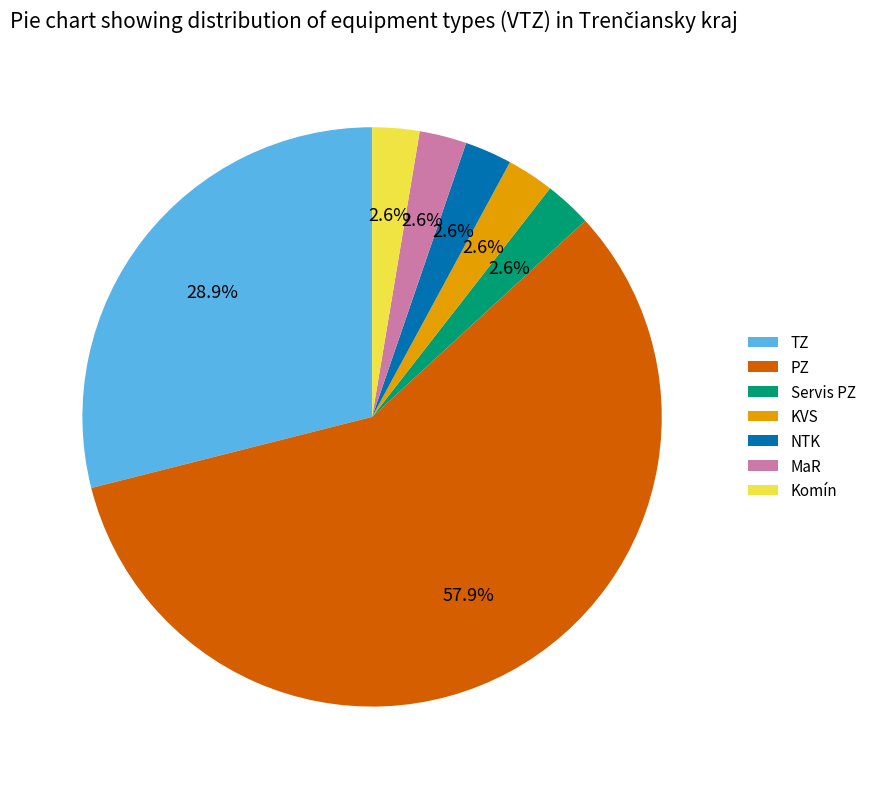

How much of the chart is everything except KVS?

97.4%